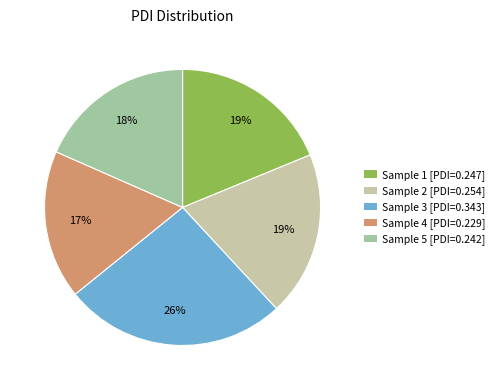

What percentage is the Sample 3 [PDI=0.343] slice, to the nearest percent?

26%